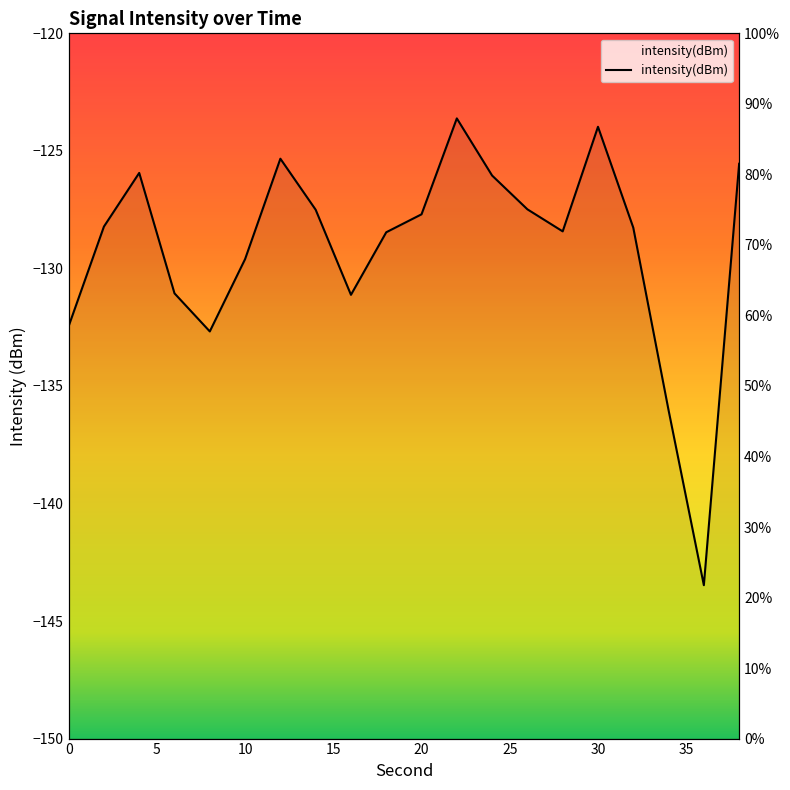

What is the difference between the values at 32 and 16?

9.5